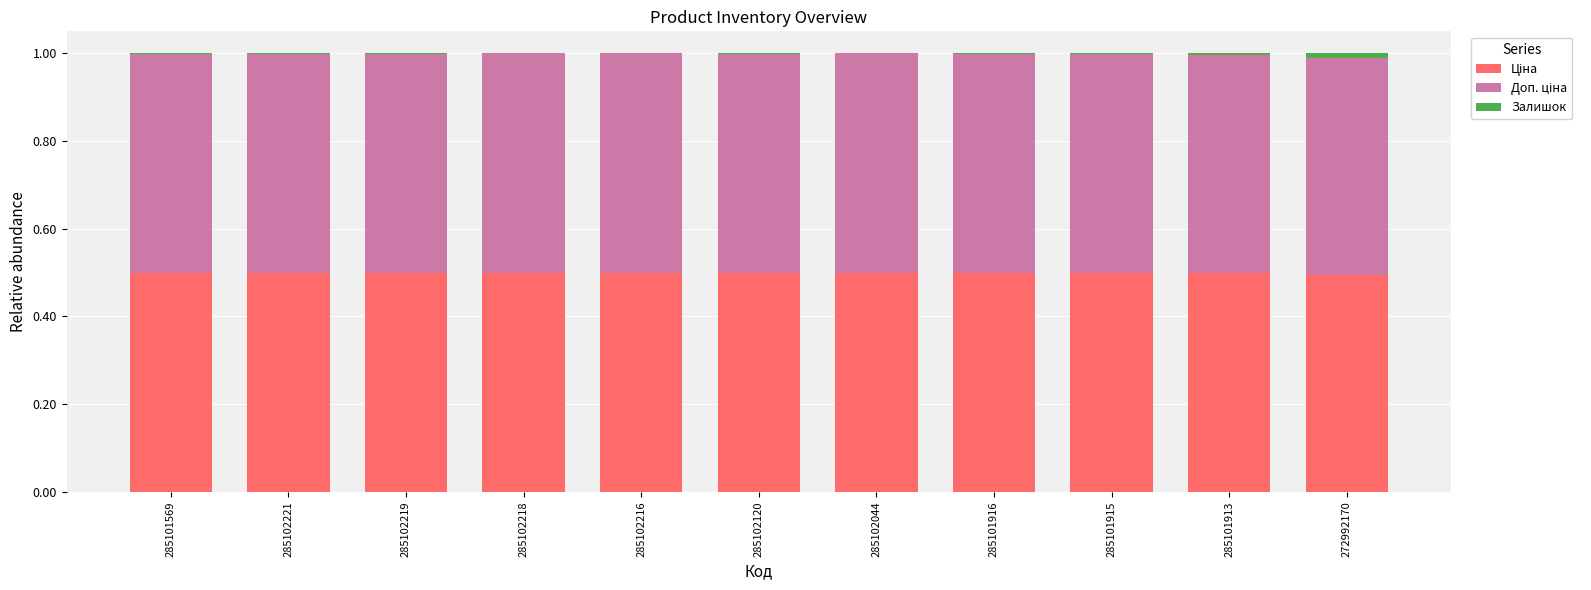

At which category is the sum across all series the highest?

285101569